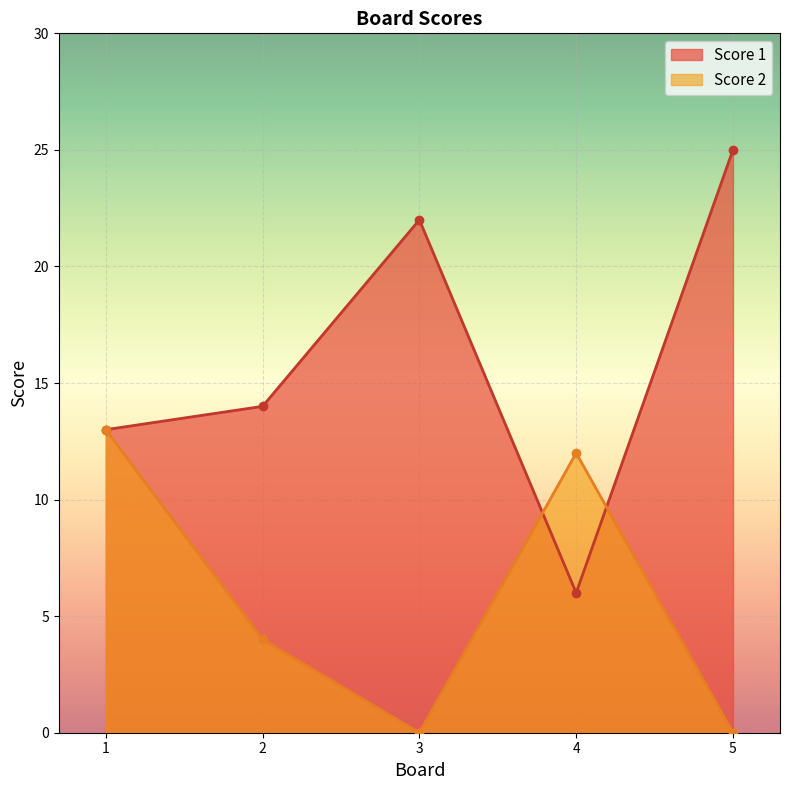

After their last crossing, which series has the higher values: Score 1 or Score 2?

Score 1